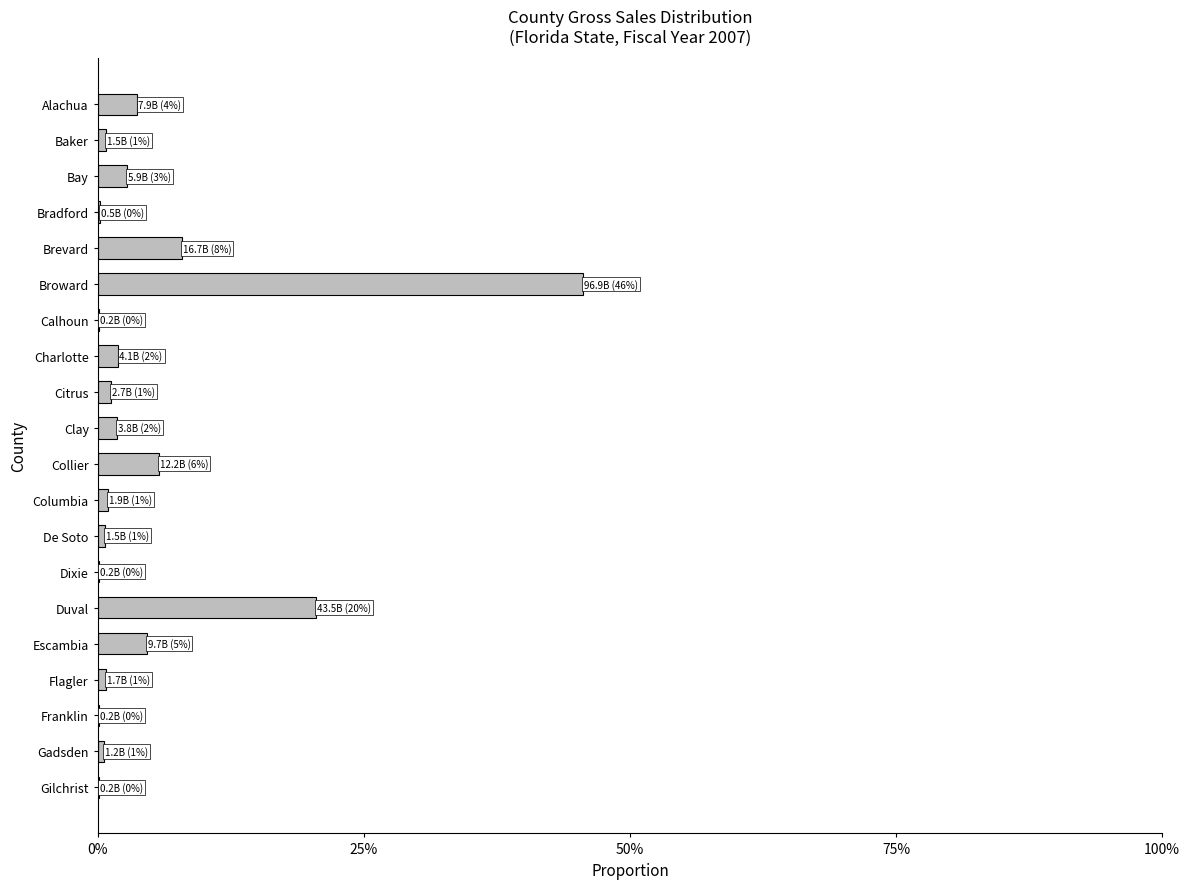

What is the difference between the maximum and minimum values?

0.5